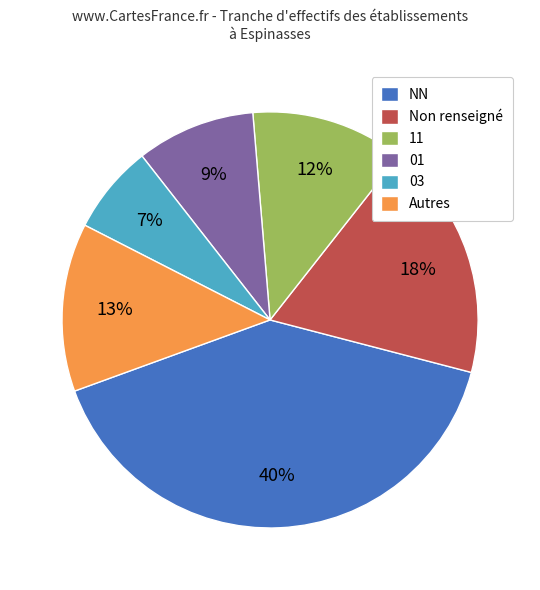

To the nearest percent, what is the difference between the largest and smallest slice percentages?

33%